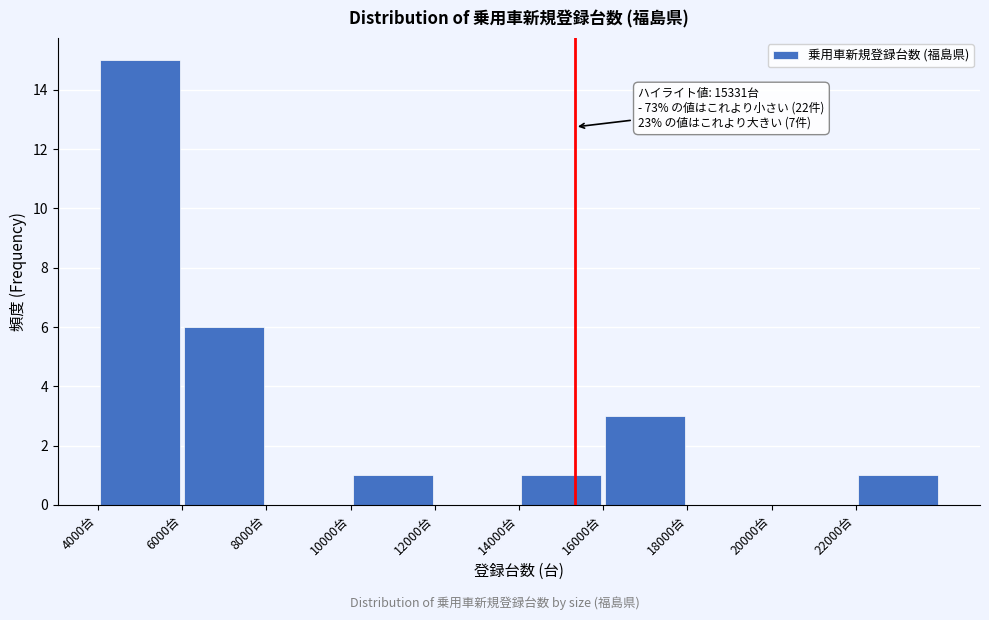

Over which range of the x-axis is the bar tallest?

4000 to 6000